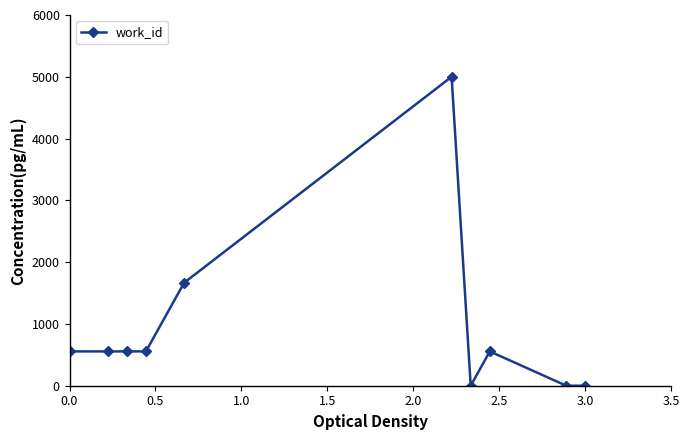

What is the value of the 2nd point from the left?

555.6